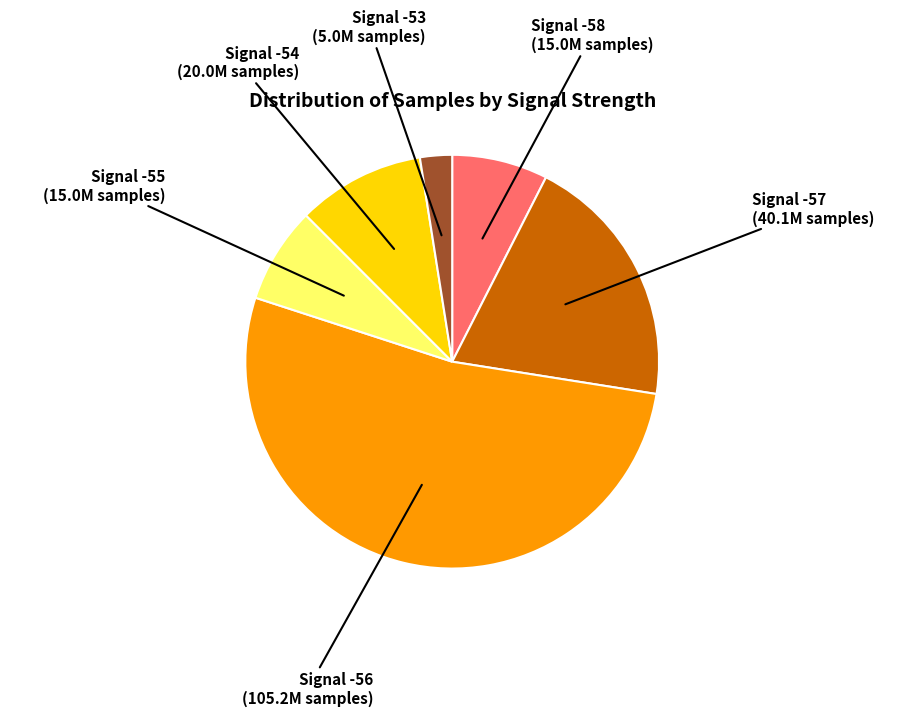

Count the number of slices in the pie.

6